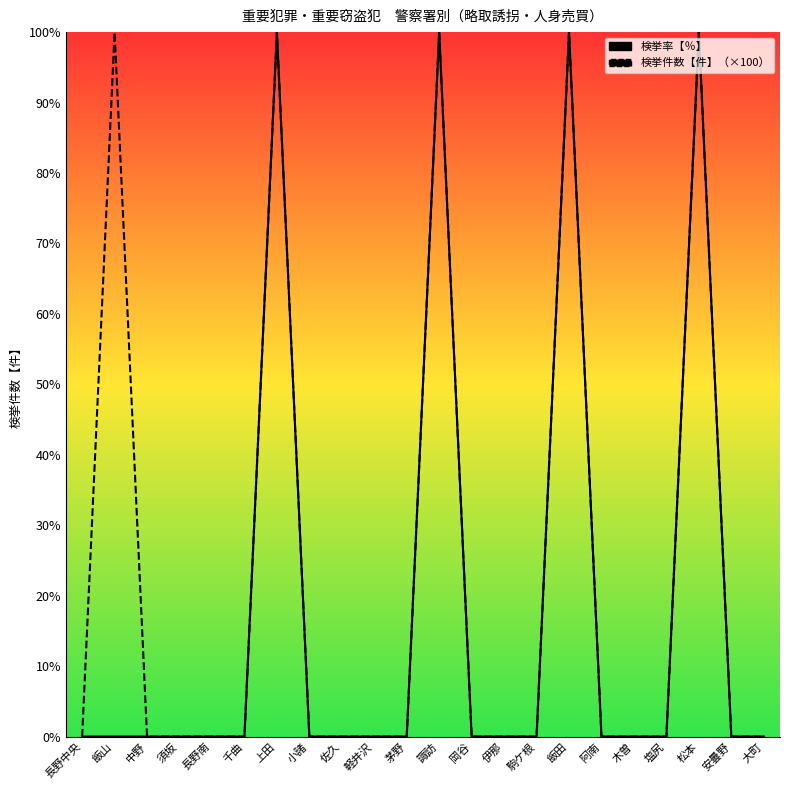

How many distinct data groups are displayed?

2